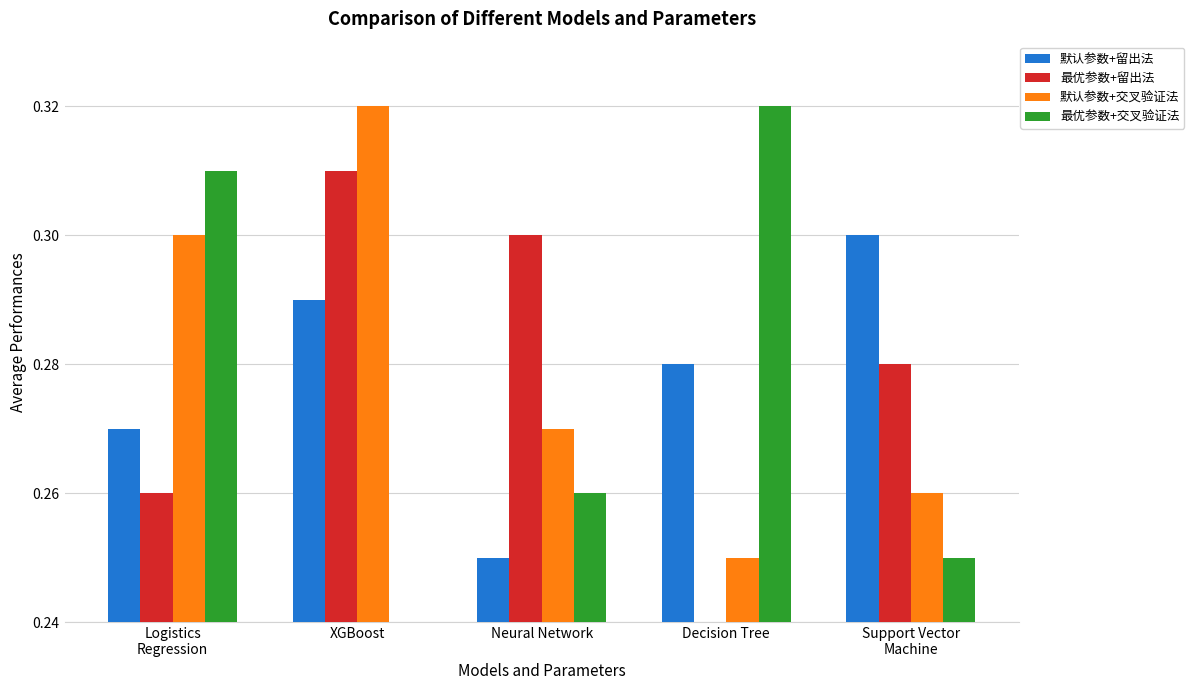

At which label does 最优参数+交叉验证法 reach its peak?

Decision Tree